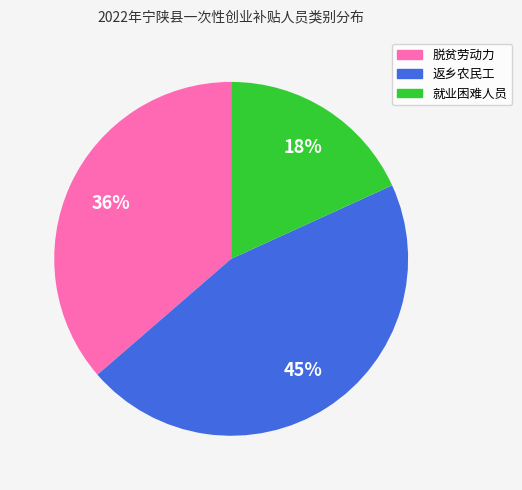

To the nearest percent, what is the average slice percentage?

33%